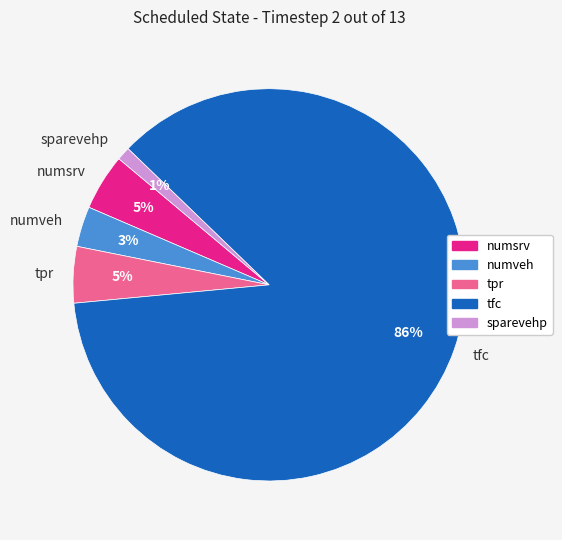

What is the smallest slice in the pie chart?

sparevehp